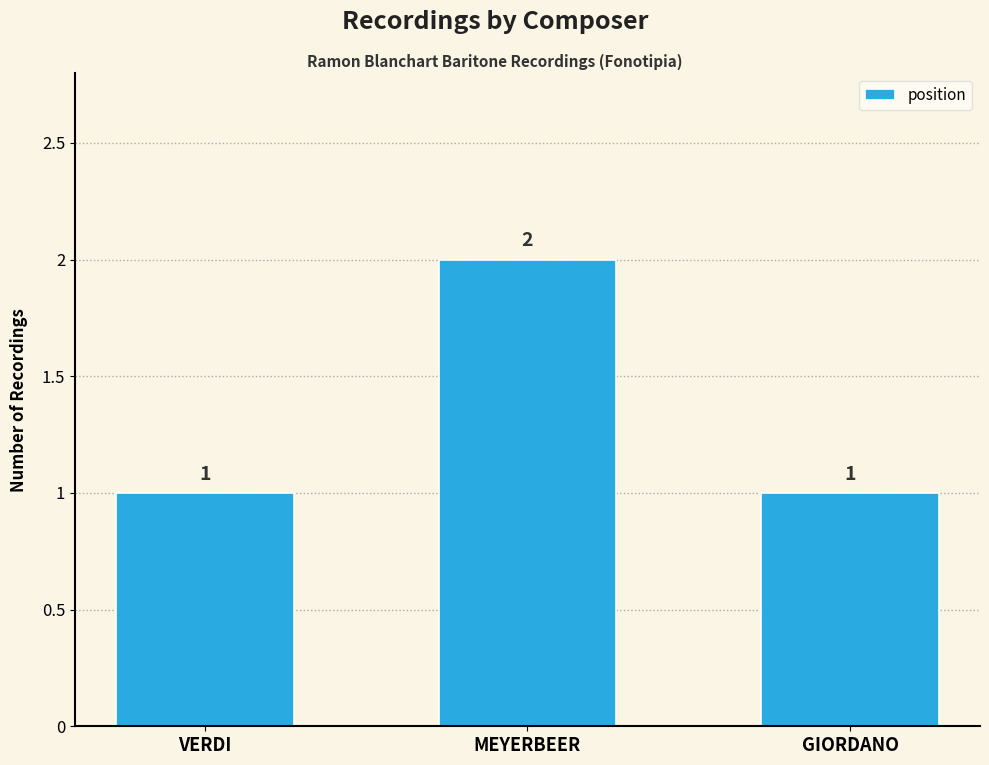

What is the average value?

1